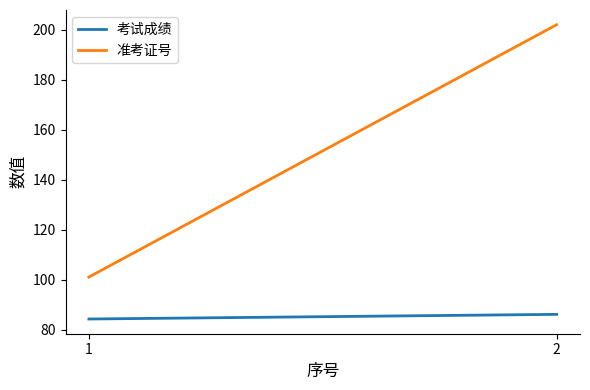

What value does the 准考证号 series have at 1?

101.0